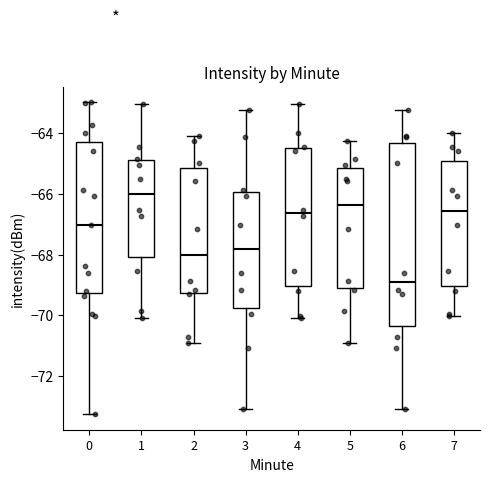

Reading left to right, transcribe this box plot: for each box, give where its median line is, the range the box spans, and where its two whiskers end, as read against the y-axis. The values are not printed on the chart, so give them approximately, as read against the axis.

0: median -67.0, box -69.2 to -64.2, whiskers -73.2 to -63.0
1: median -66.0, box -68.0 to -64.8, whiskers -70.0 to -63.0
2: median -68.0, box -69.2 to -65.2, whiskers -71.0 to -64.0
3: median -67.8, box -69.8 to -66.0, whiskers -73.0 to -63.2
4: median -66.6, box -69.0 to -64.4, whiskers -70.0 to -63.0
5: median -66.4, box -69.0 to -65.2, whiskers -71.0 to -64.2
6: median -68.8, box -70.4 to -64.4, whiskers -73.0 to -63.2
7: median -66.6, box -69.0 to -65.0, whiskers -70.0 to -64.0